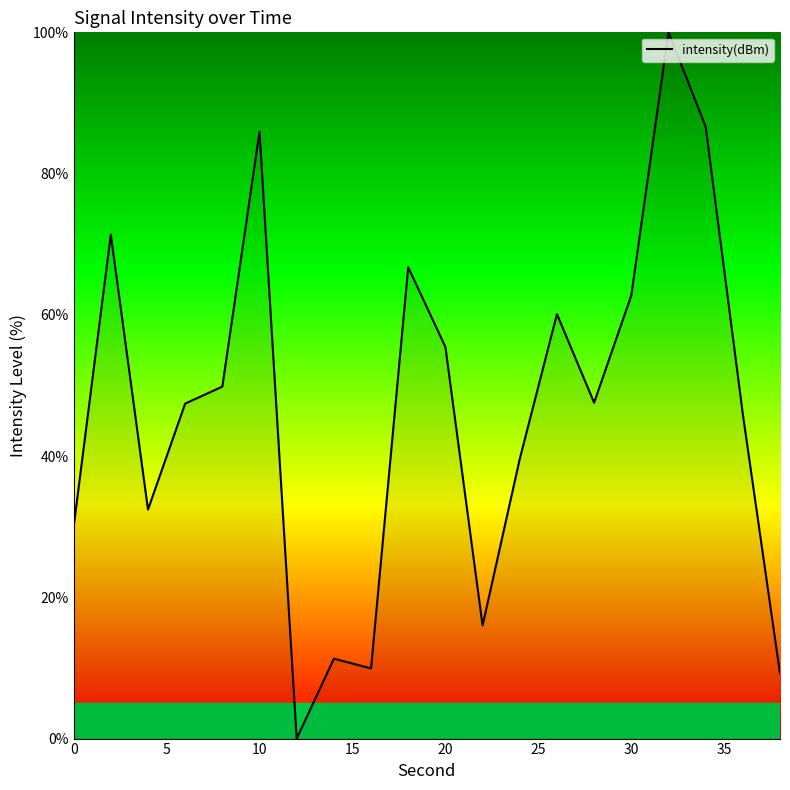

What is the maximum value shown in the chart?

100.0